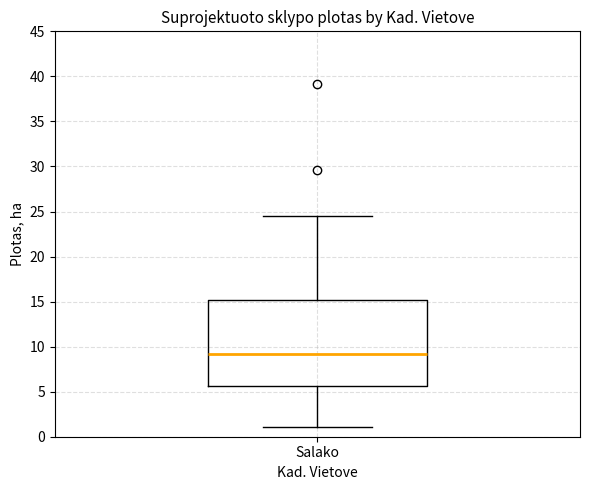

Read this box plot against the y-axis: the position of the median line, the range covered by the box, and the ends of both whiskers. The values are not printed on the chart, so give them approximately, as read against the axis.

median 9.0, box 5.5 to 15.0, whiskers 1.0 to 24.5